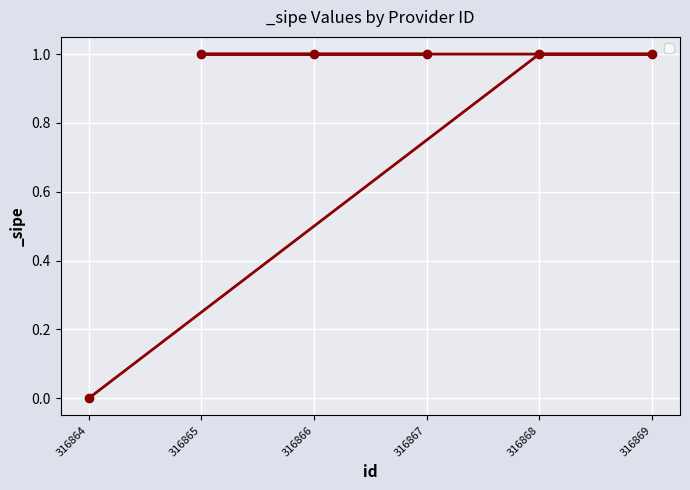

List the labels in order of value, smallest first.

316864, 316868, 316869, 316866, 316865, 316867